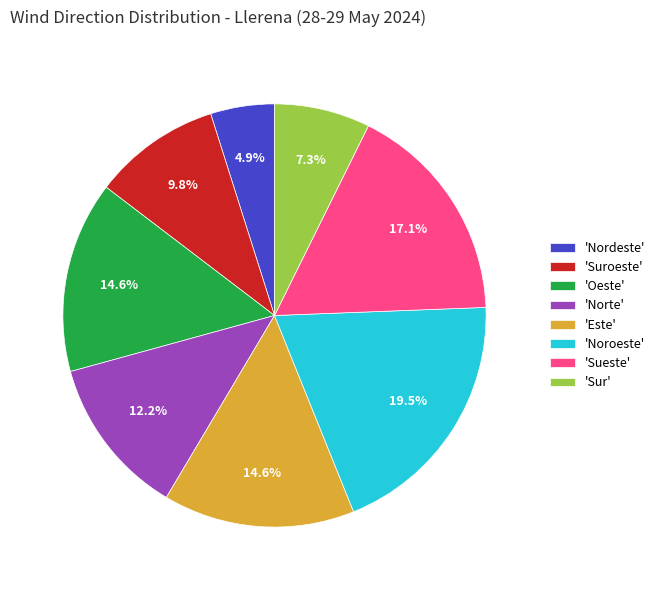

Is 'Sueste' the majority of the pie?

No